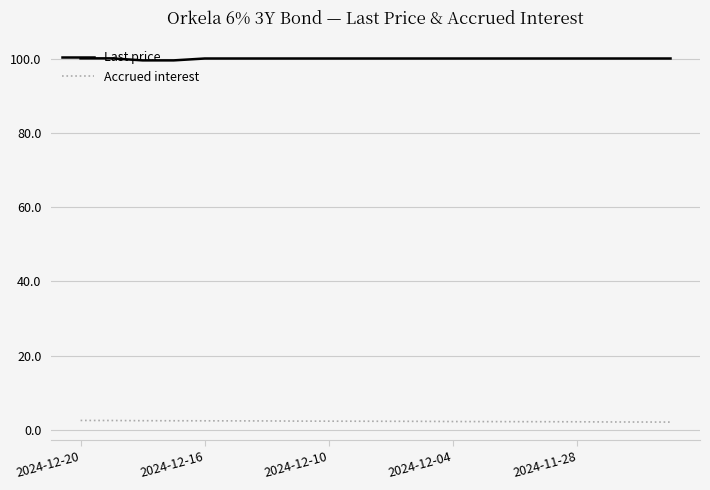

What is the sum of all Last price values?

1999.1